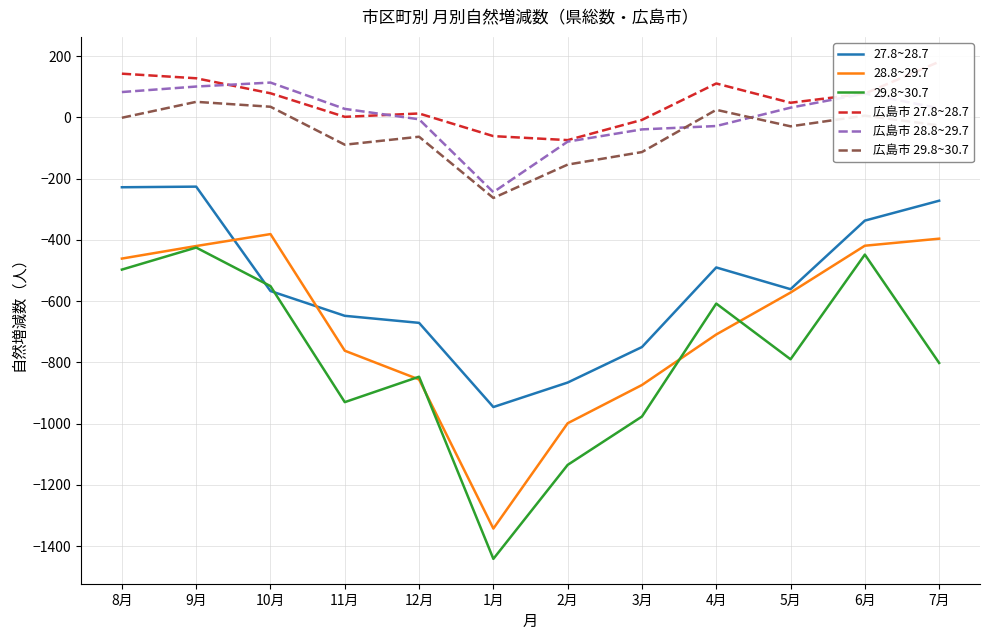

Reading left to right, list all the values displayed in this chart.

27.8~28.7: 8月=-228	9月=-226	10月=-567	11月=-648	12月=-671	1月=-946	2月=-866	3月=-750	4月=-490	5月=-561	6月=-337	7月=-272
28.8~29.7: 8月=-461	9月=-420	10月=-381	11月=-762	12月=-856	1月=-1343	2月=-999	3月=-874	4月=-709	5月=-572	6月=-419	7月=-396
29.8~30.7: 8月=-497	9月=-425	10月=-551	11月=-930	12月=-847	1月=-1442	2月=-1135	3月=-977	4月=-608	5月=-790	6月=-448	7月=-802
広島市 27.8~28.7: 8月=143	9月=128	10月=79	11月=2	12月=13	1月=-61	2月=-74	3月=-8	4月=111	5月=48	6月=78	7月=182
広島市 28.8~29.7: 8月=83	9月=101	10月=114	11月=28	12月=-6	1月=-244	2月=-79	3月=-39	4月=-28	5月=32	6月=78	7月=30
広島市 29.8~30.7: 8月=-1	9月=51	10月=35	11月=-89	12月=-63	1月=-263	2月=-154	3月=-113	4月=25	5月=-29	6月=6	7月=-26